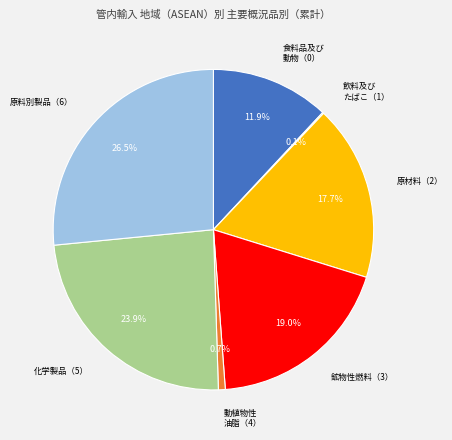

Does any single category account for the majority?

No